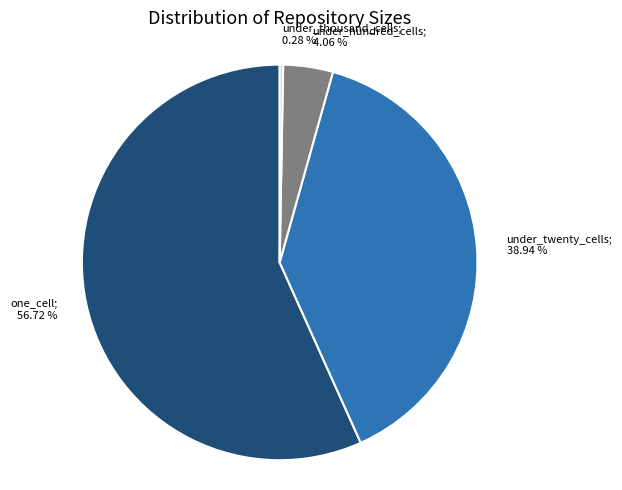

Is there any slice that represents more than half of the pie?

Yes